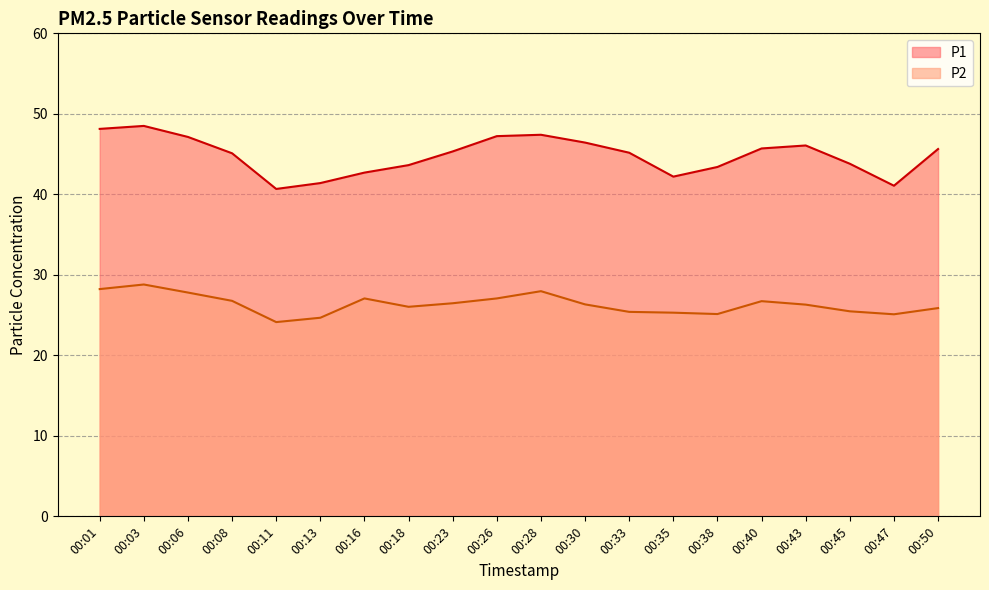

List the series in order of their overall mean, highest first.

P1, P2